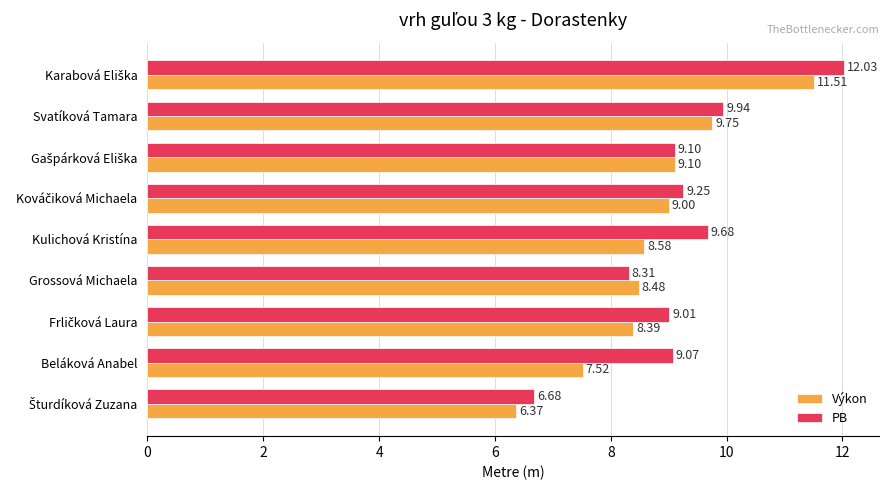

List the series in order of their peak value, highest first.

PB, Výkon